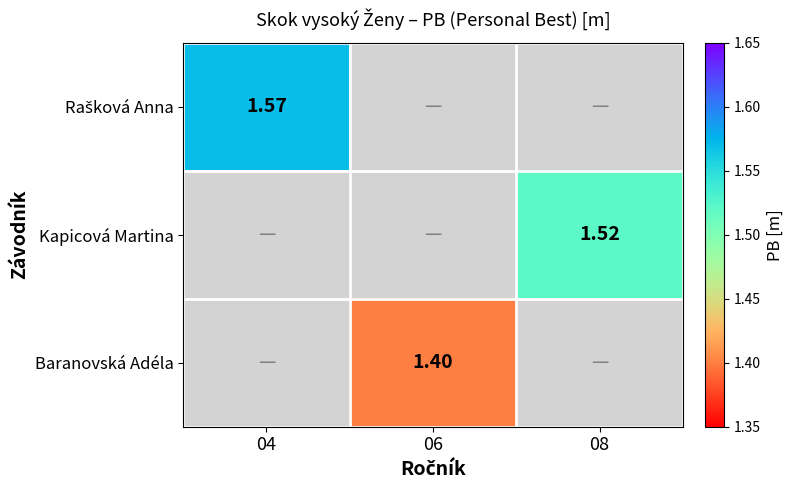

How many categories are shown in the chart?

3